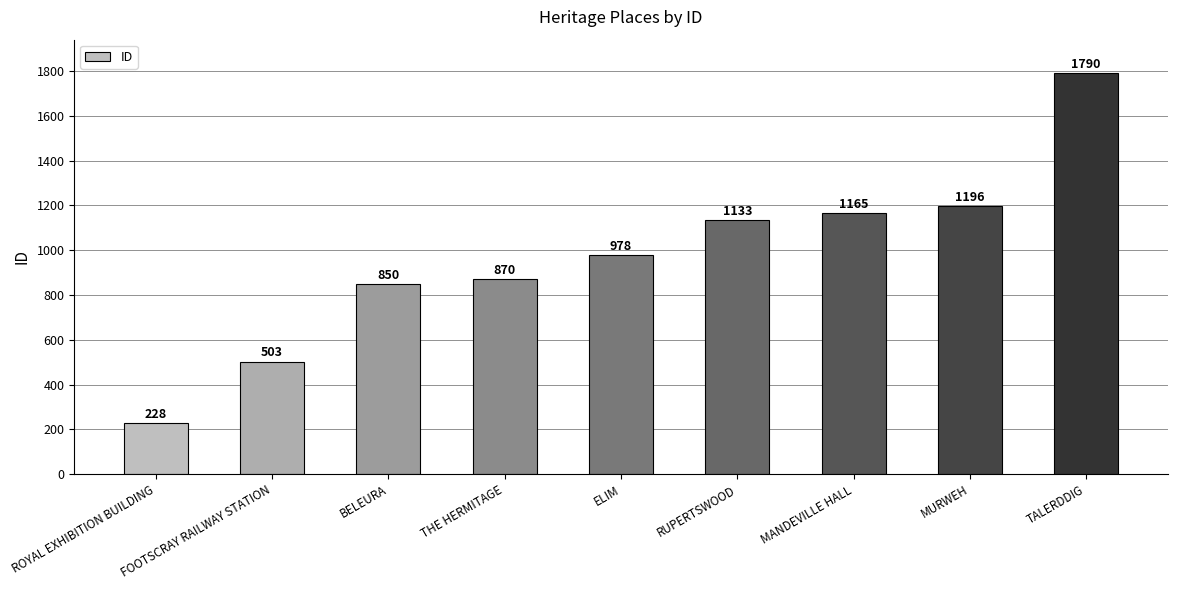

What position from the left is FOOTSCRAY RAILWAY STATION?

2